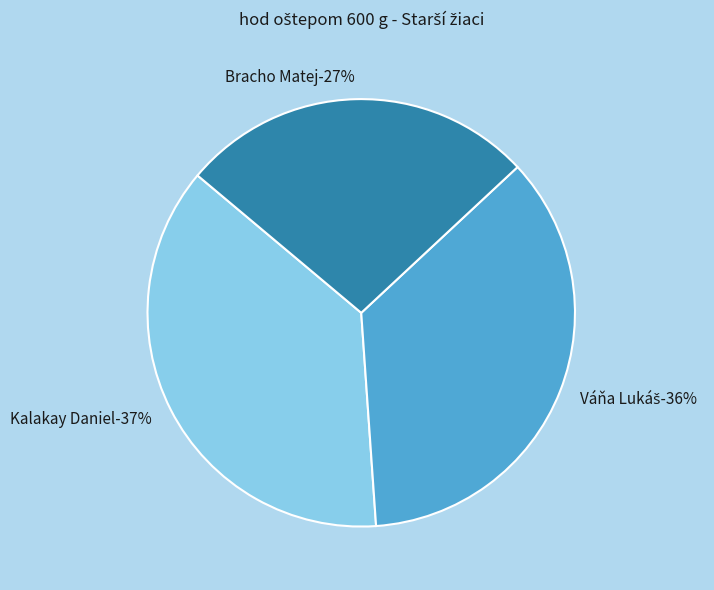

To the nearest percent, what percentage of the pie is Váňa Lukáš?

36%